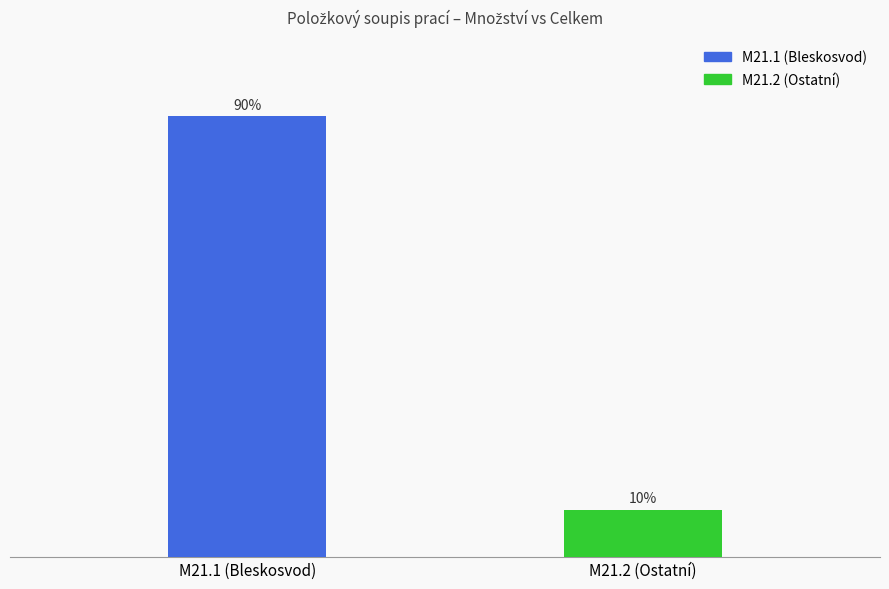

Approximately how many times larger is the value at M21.1 (Bleskosvod) compared to M21.2 (Ostatní)?

9.4